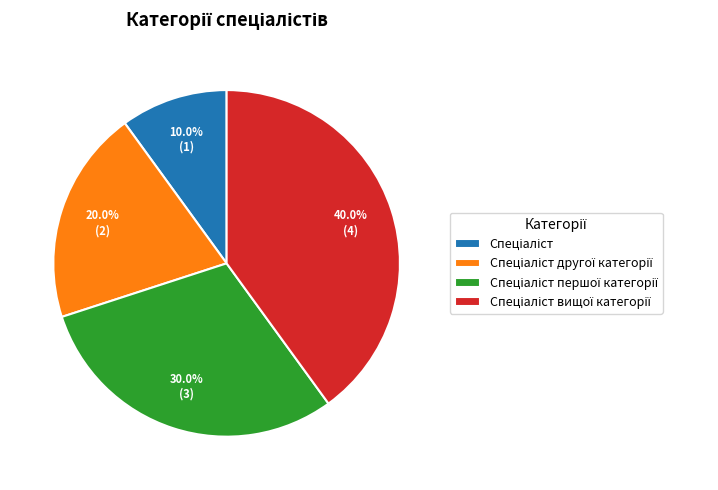

Does any single category account for the majority?

No